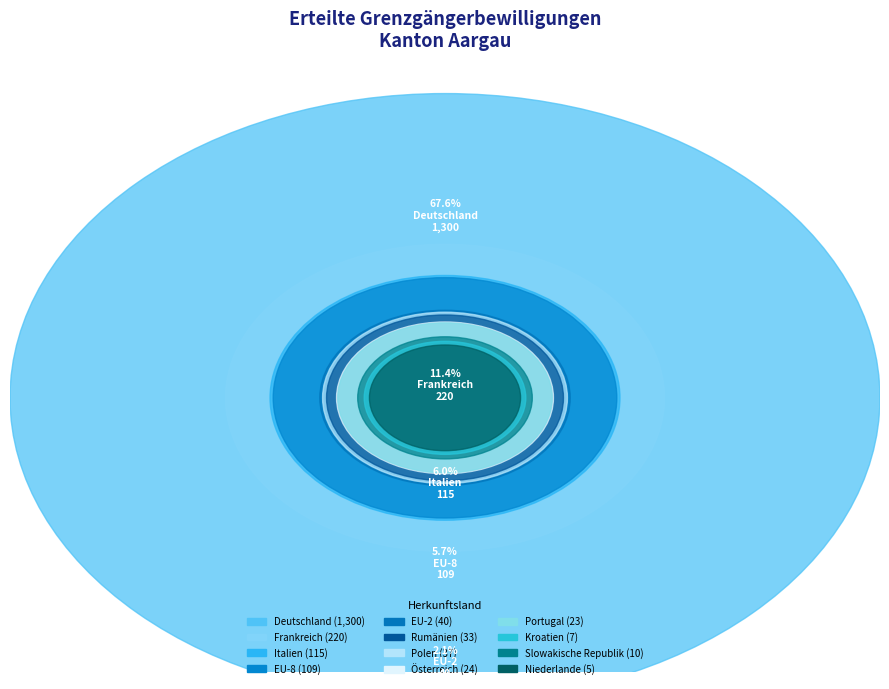

Rank the categories by value from lowest to highest.

Niederlande, Kroatien, Slowakische Republik, Portugal, Österreich, Rumänien, Polen, EU-2, EU-8, Italien, Frankreich, Deutschland